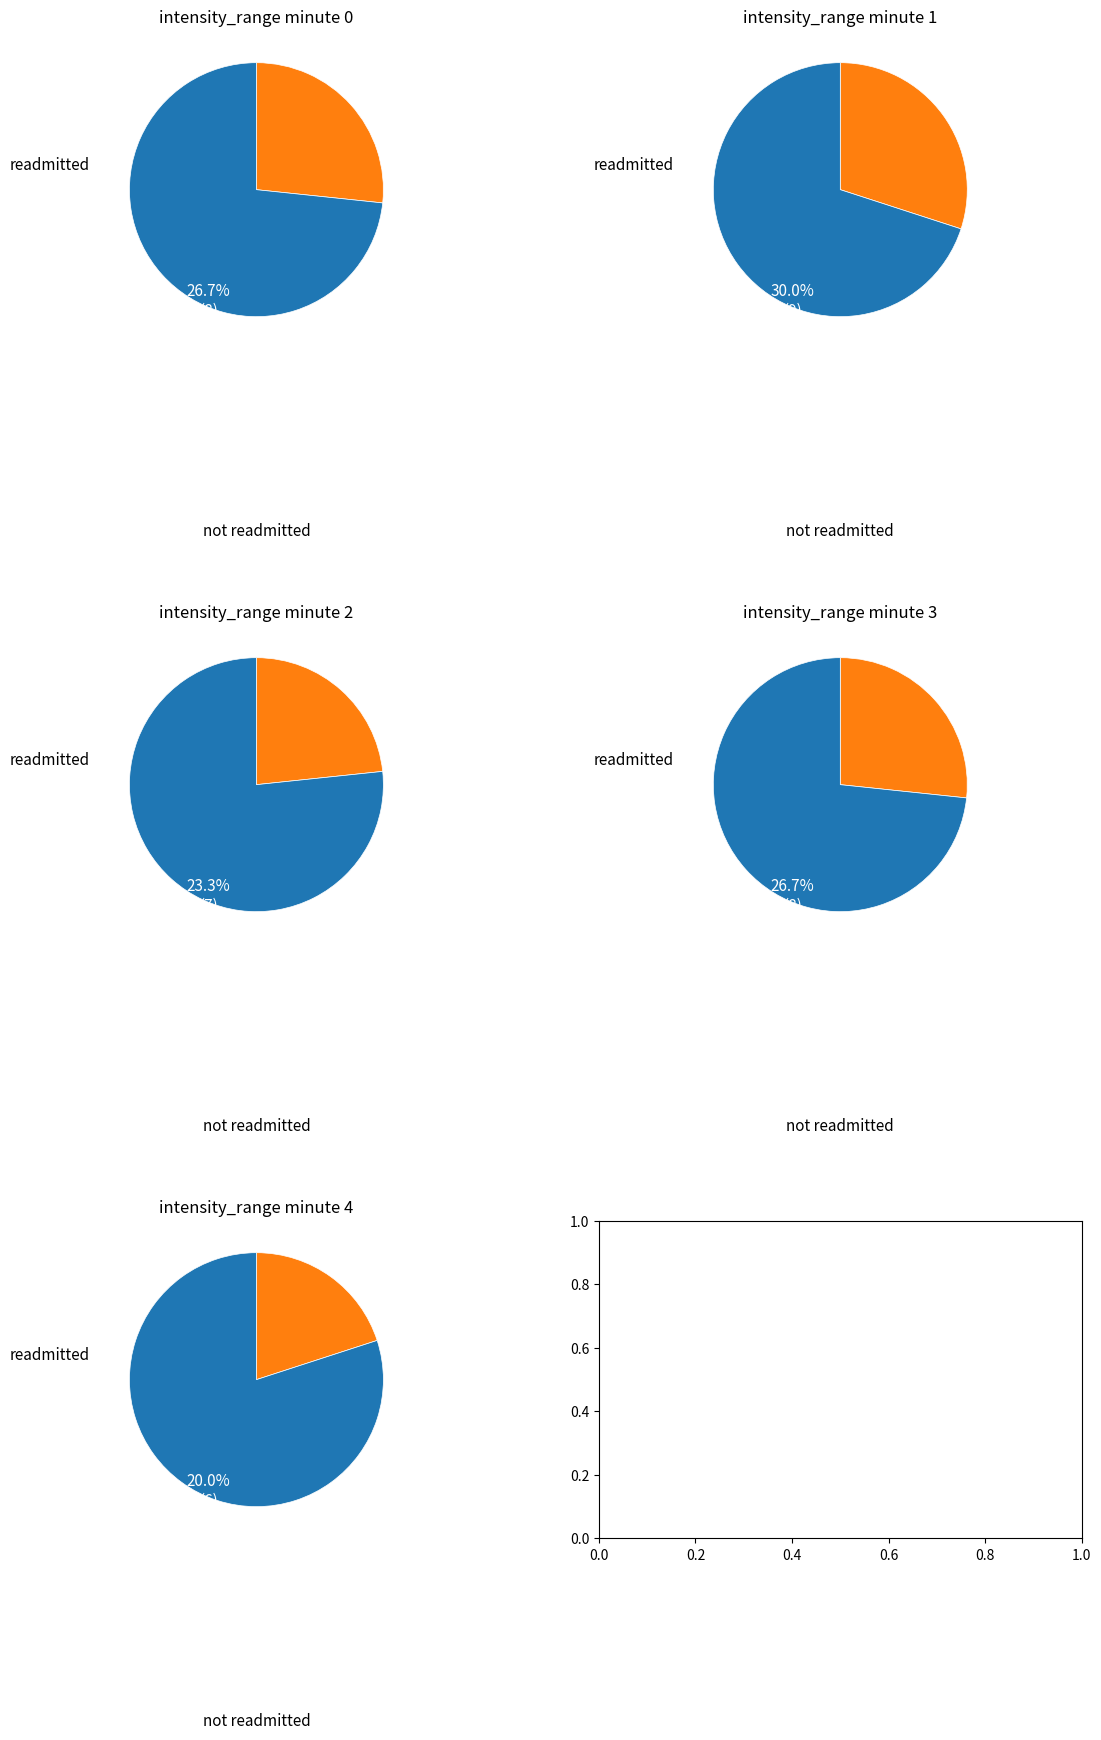

To the nearest percent, what is the combined percentage of minute 2 and minute 3?

25%